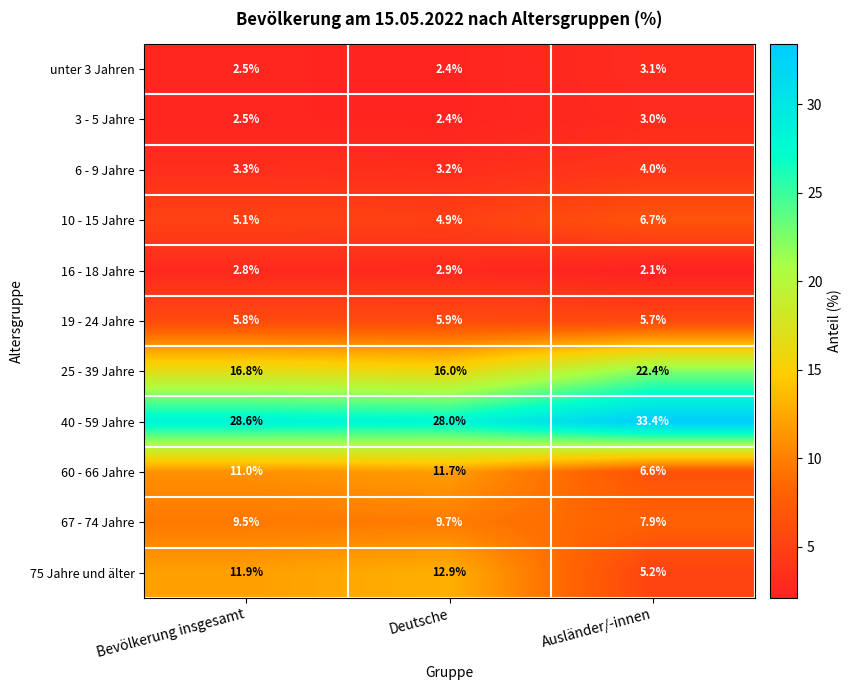

List the series in order of their peak value, lowest first.

16 - 18 Jahre, 3 - 5 Jahre, unter 3 Jahren, 6 - 9 Jahre, 19 - 24 Jahre, 10 - 15 Jahre, 67 - 74 Jahre, 60 - 66 Jahre, 75 Jahre und älter, 25 - 39 Jahre, 40 - 59 Jahre